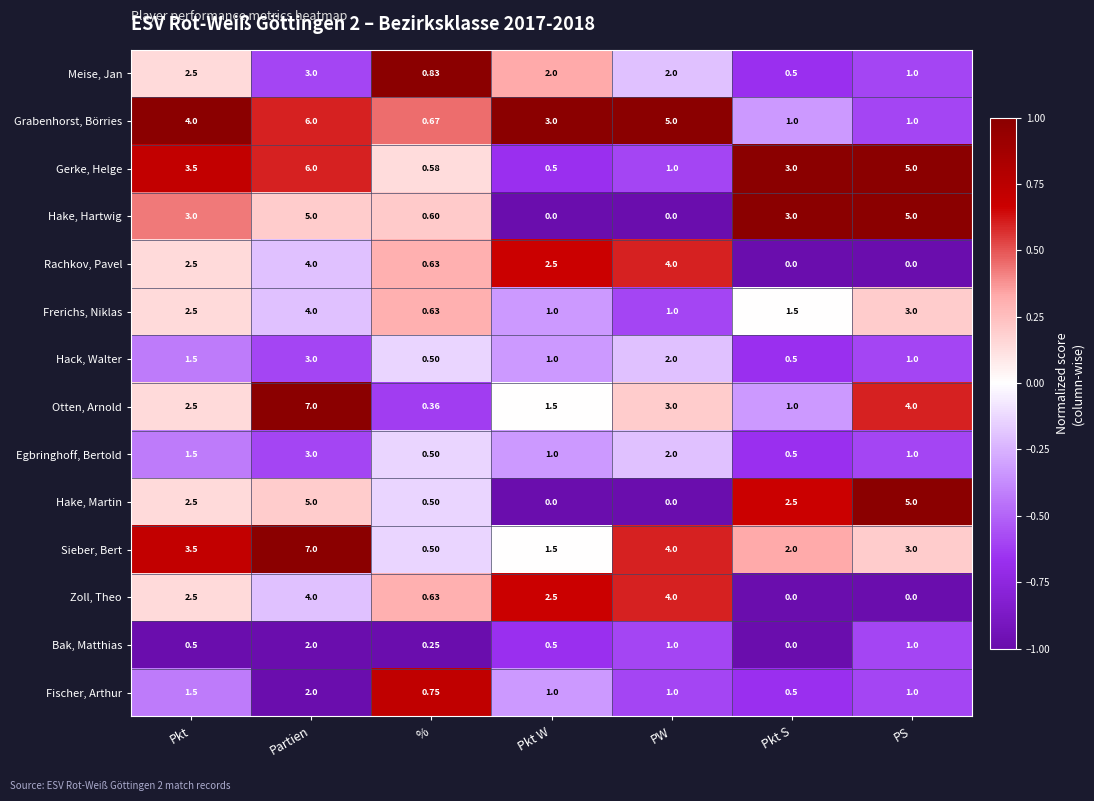

How many values in Hake, Hartwig are above zero?

5